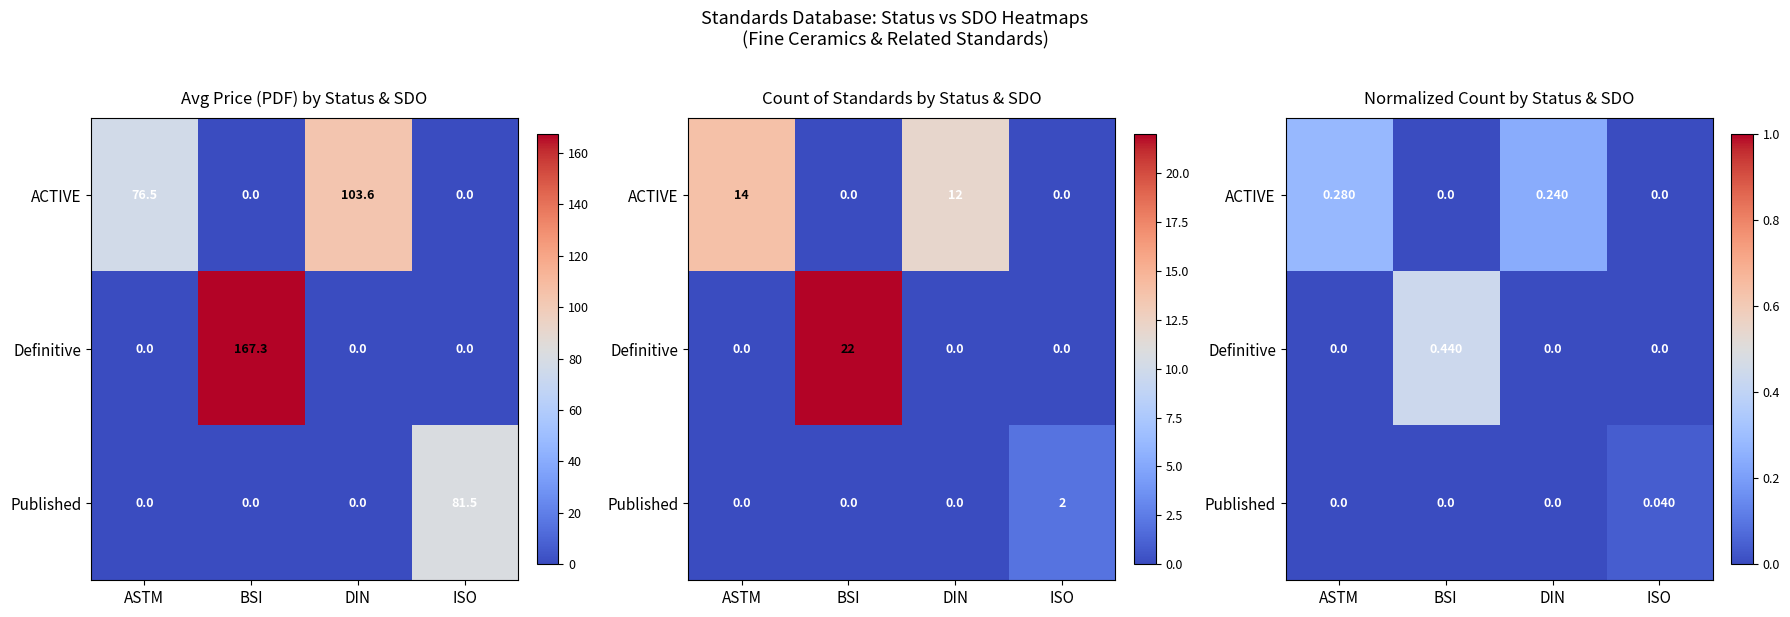

What is the difference between the maximum and second lowest values in the Definitive series?

0.4